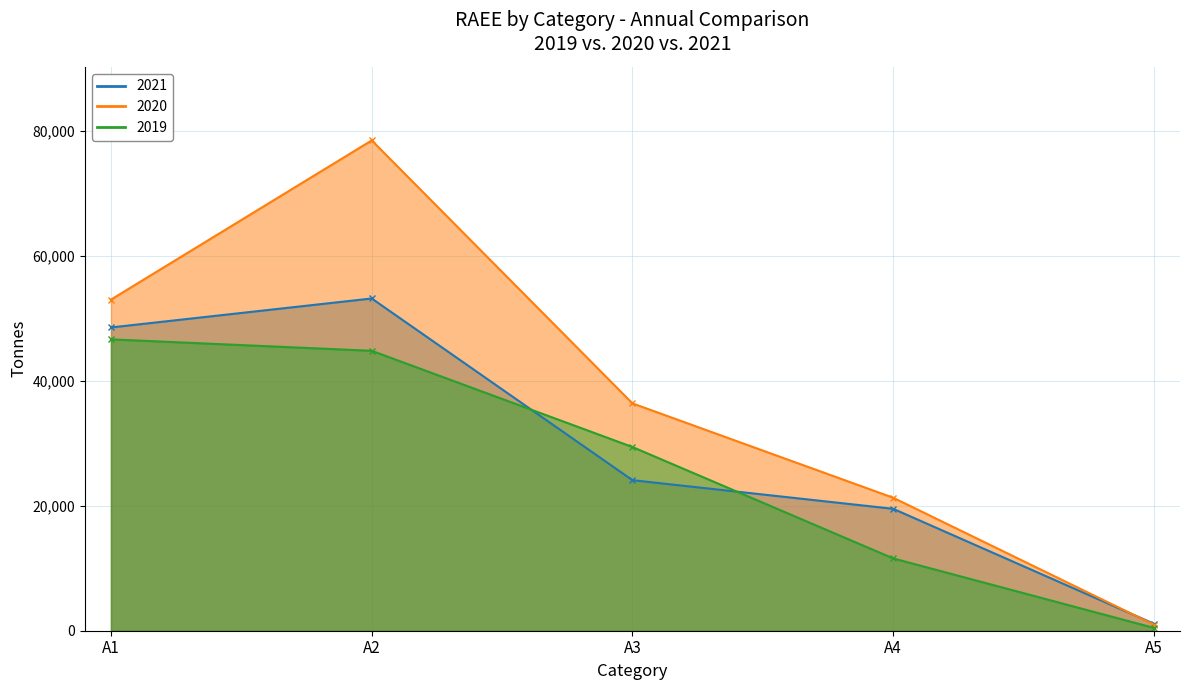

List the series in order of their peak value, lowest first.

2019, 2021, 2020